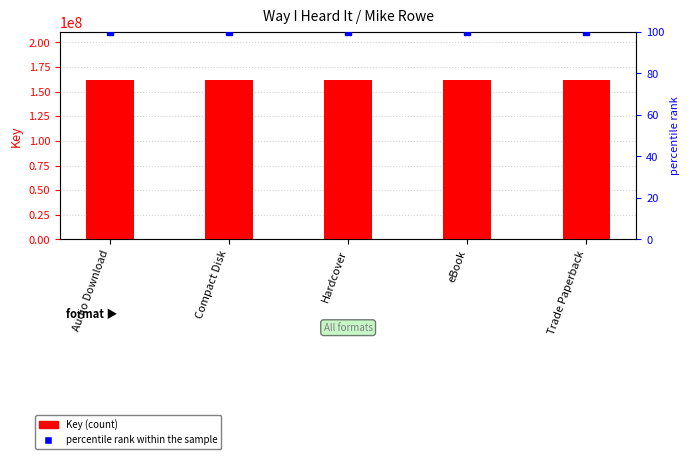

Rank the categories by percentile rank within the sample value from lowest to highest.

Audio Download, Compact Disk, Hardcover, eBook, Trade Paperback